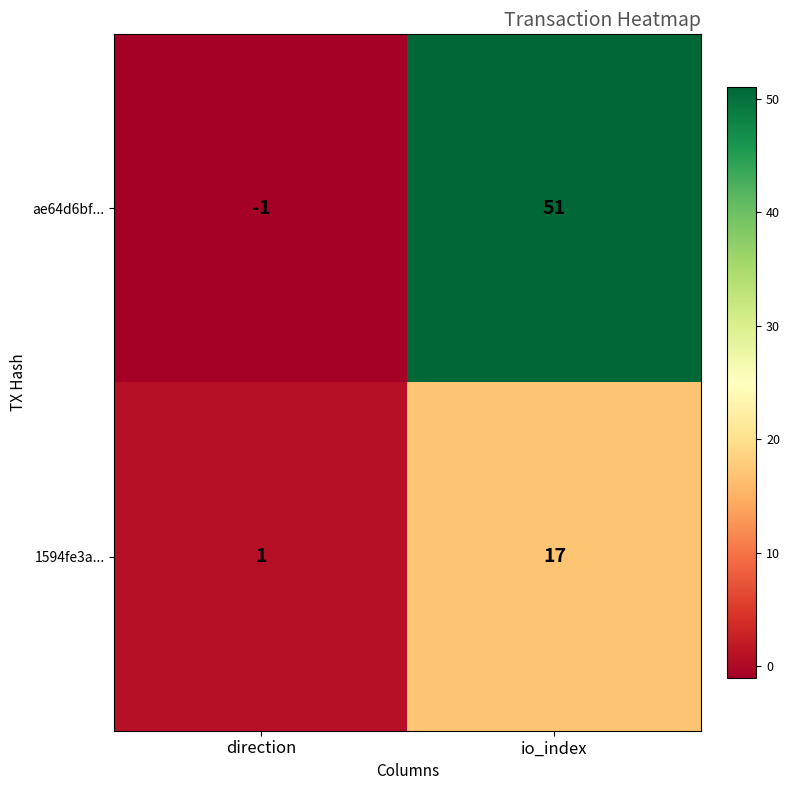

What is the spread (max minus min) of values at direction?

2